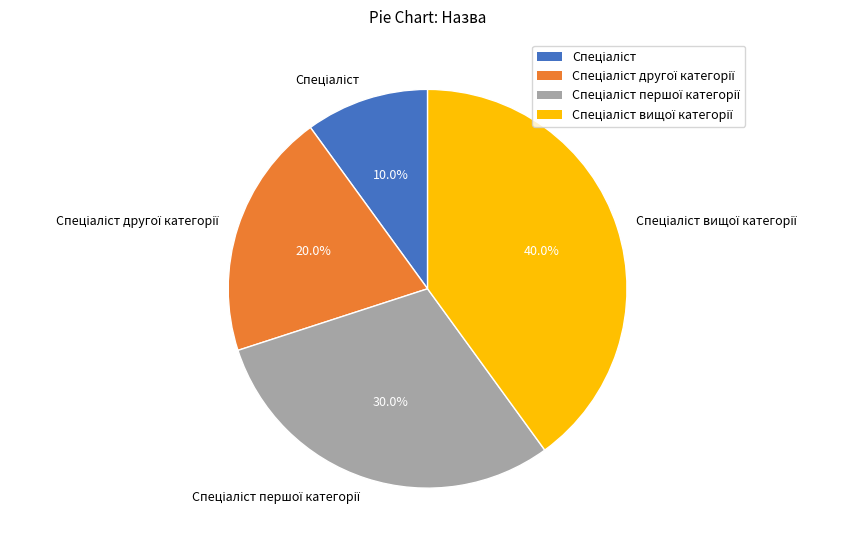

Is there any slice that represents more than half of the pie?

No